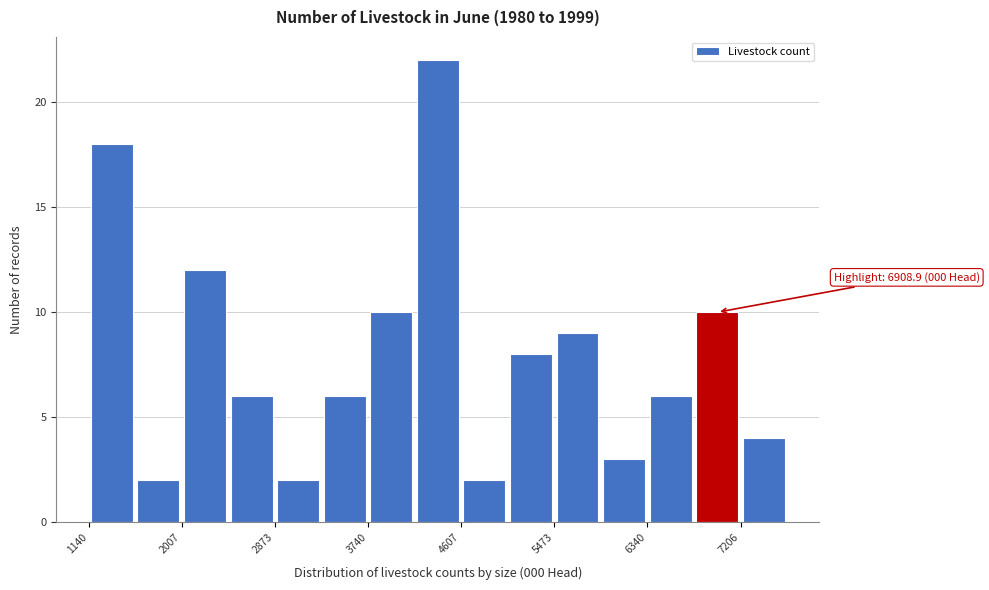

Over which range of the x-axis is the bar tallest?

4200 to 4600